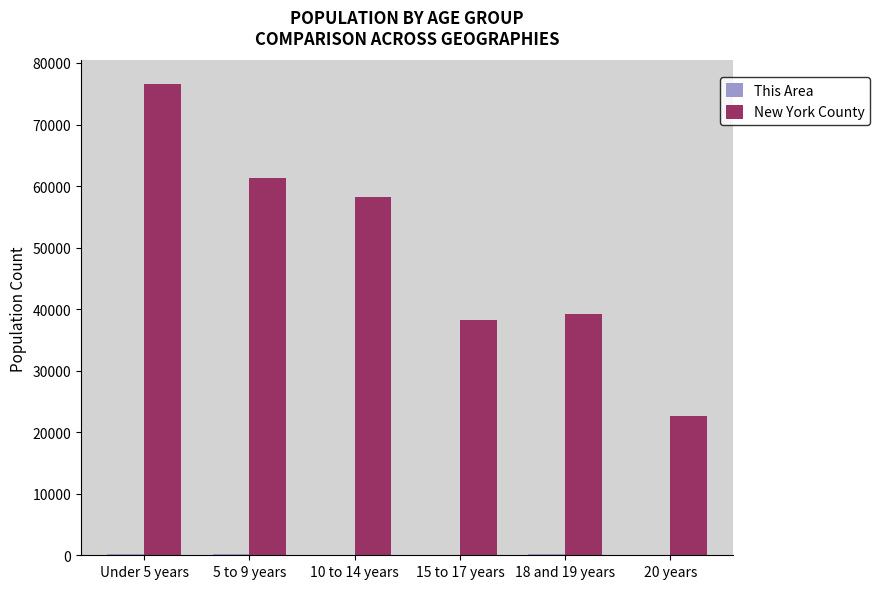

Which series has the largest total across all categories?

New York County